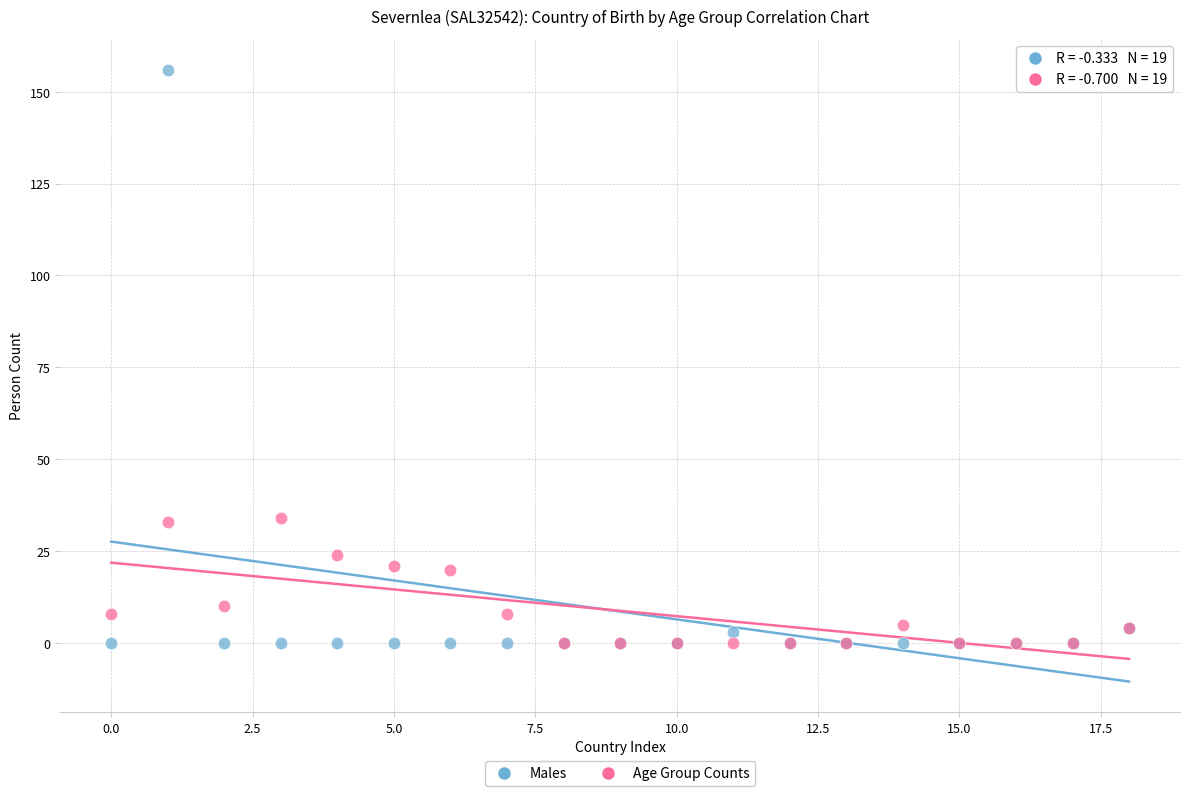

What are all the series names shown in the legend?

Males, Age Group Counts